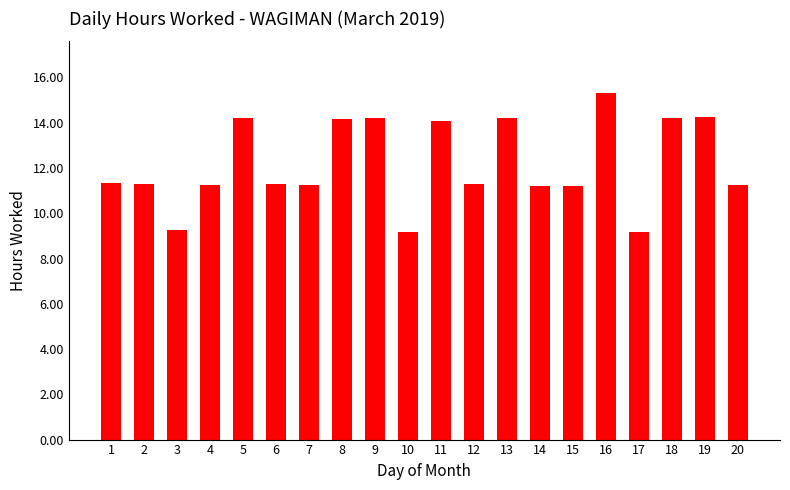

What is the difference between the values at 1 and 4?

0.1